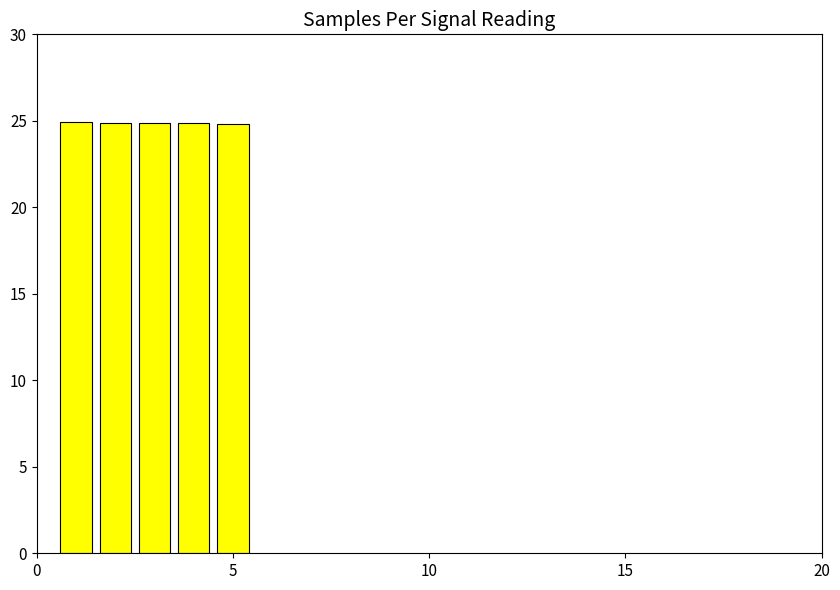

What is the sum of all values?

124.3